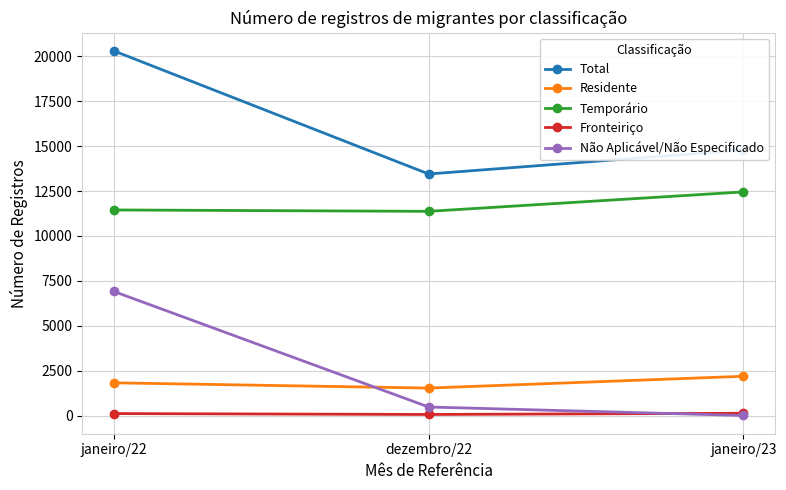

What is the difference between the highest and lowest values at dezembro/22?

13384